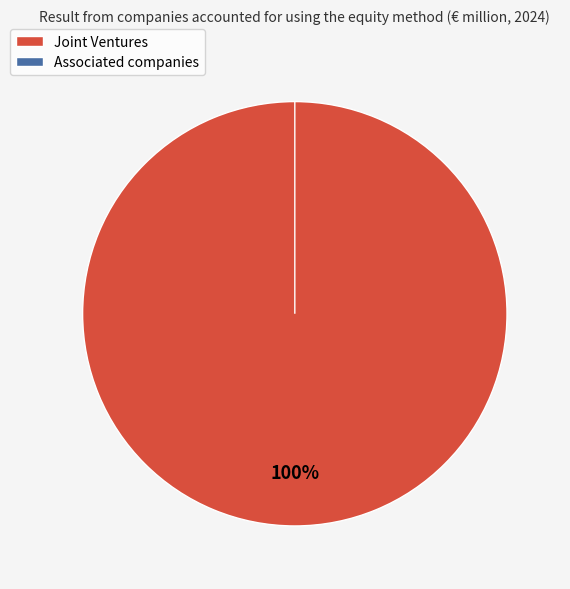

Combined, do Joint Ventures and Associated companies account for over 50%?

Yes